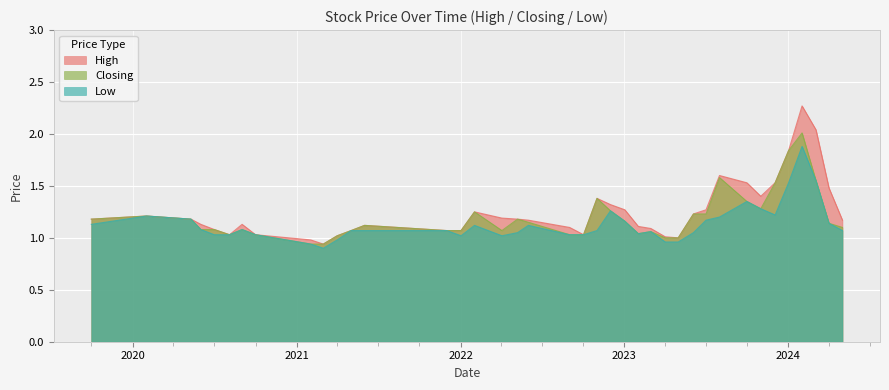

Where is Low nearest to the value 1?

01/04/2021